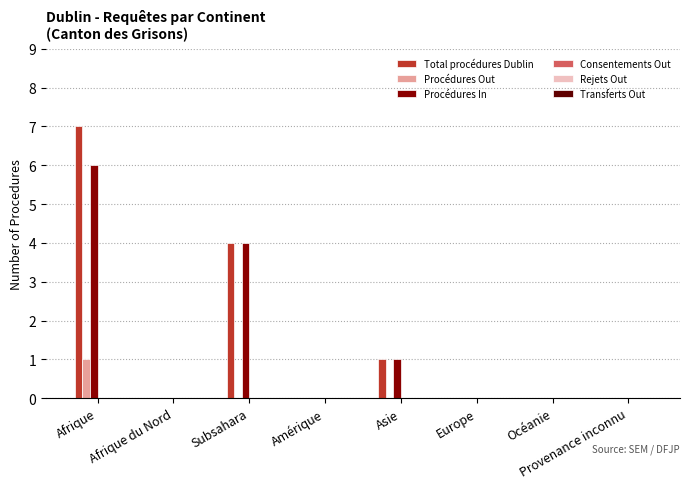

Which series changed the most between Afrique and Amérique?

Total procédures Dublin